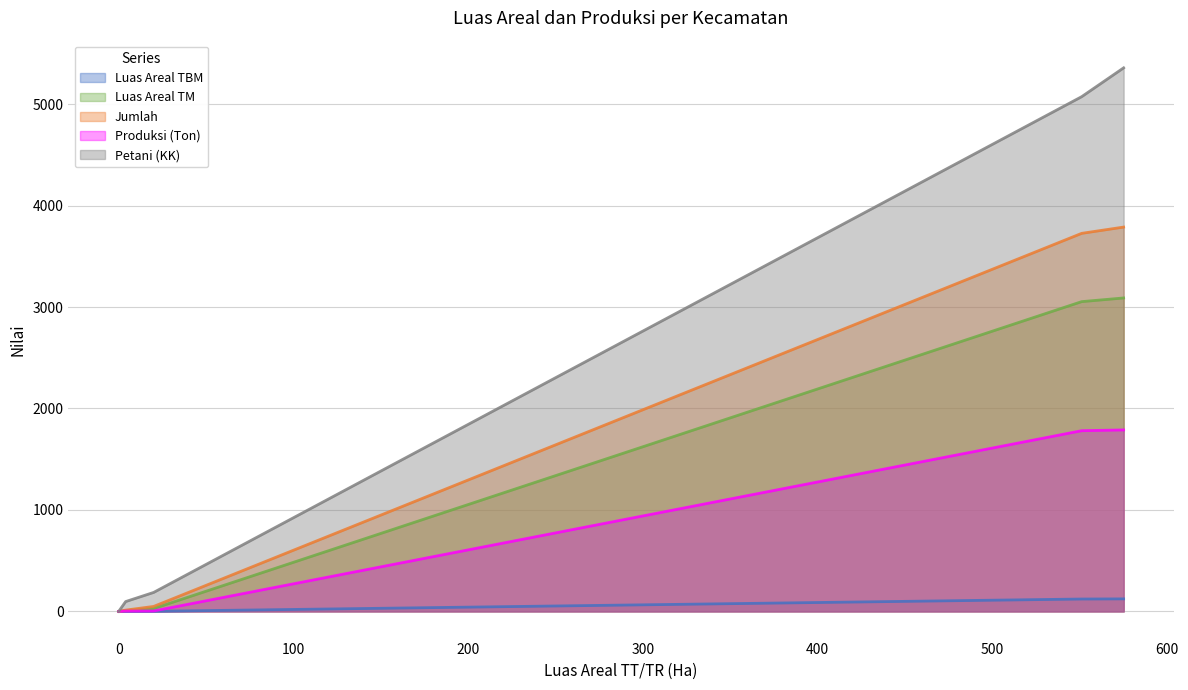

What is the value of the Jumlah point at the 13th from the left?

3787.8